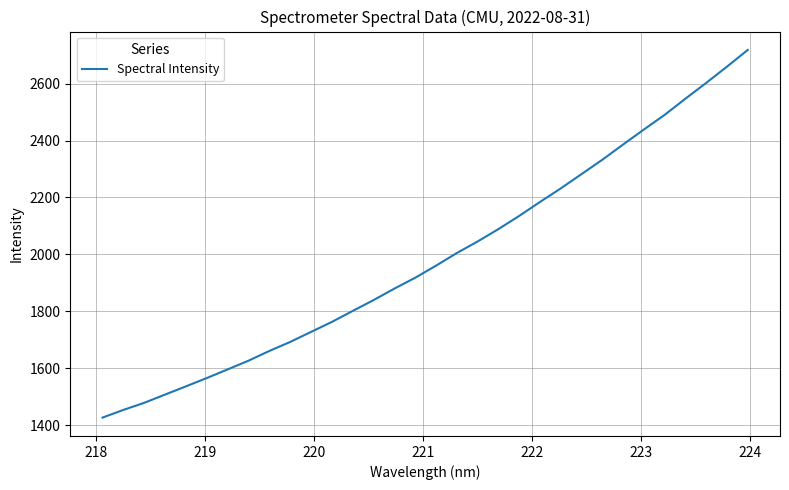

What is the difference between the maximum and minimum values?

1291.5